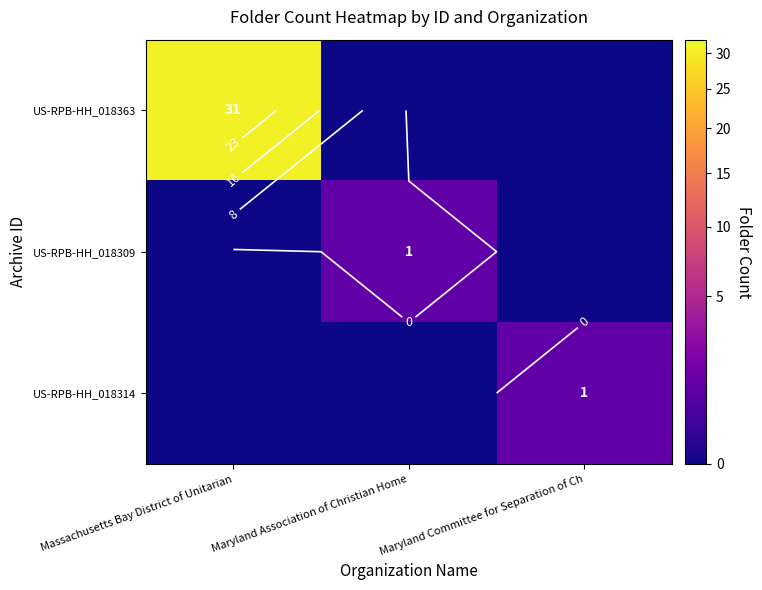

Rank the series at Maryland Committee for Separation of Ch from lowest to highest value.

US-RPB-HH_018363, US-RPB-HH_018309, US-RPB-HH_018314